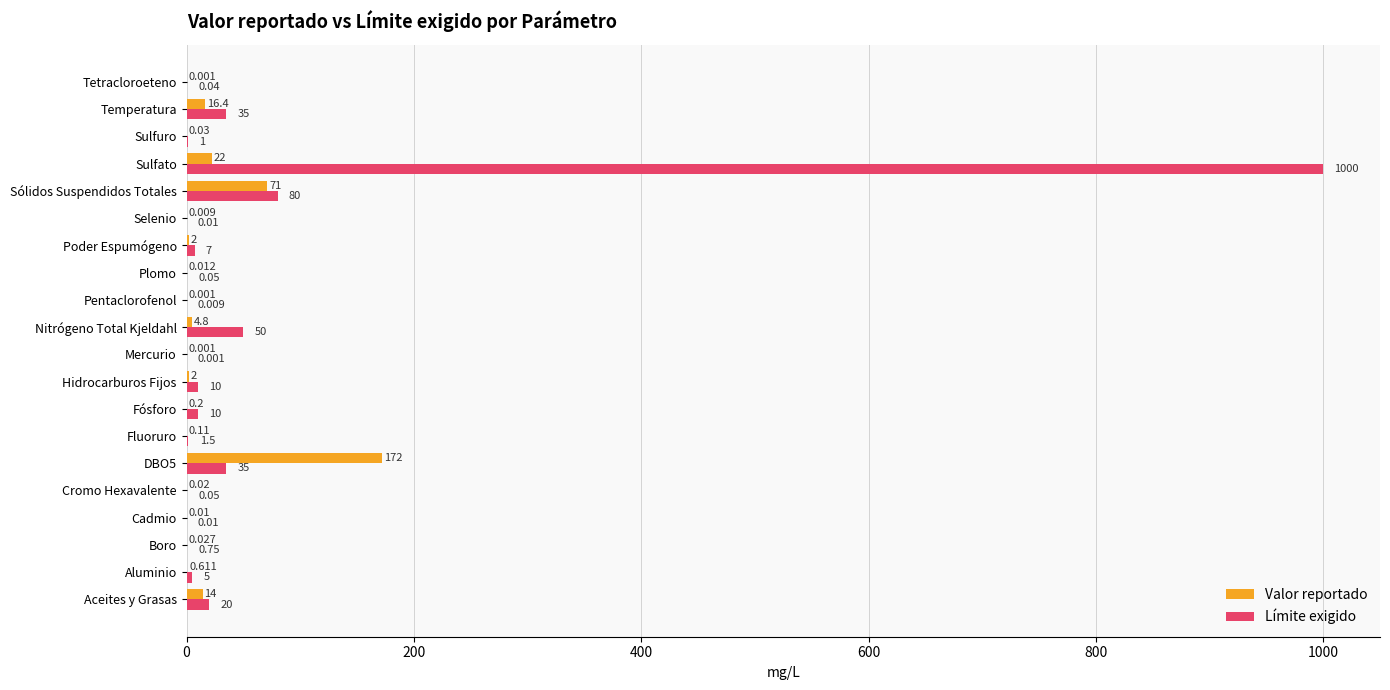

Between Cromo Hexavalente and Sulfuro, which series saw the biggest shift?

Límite exigido